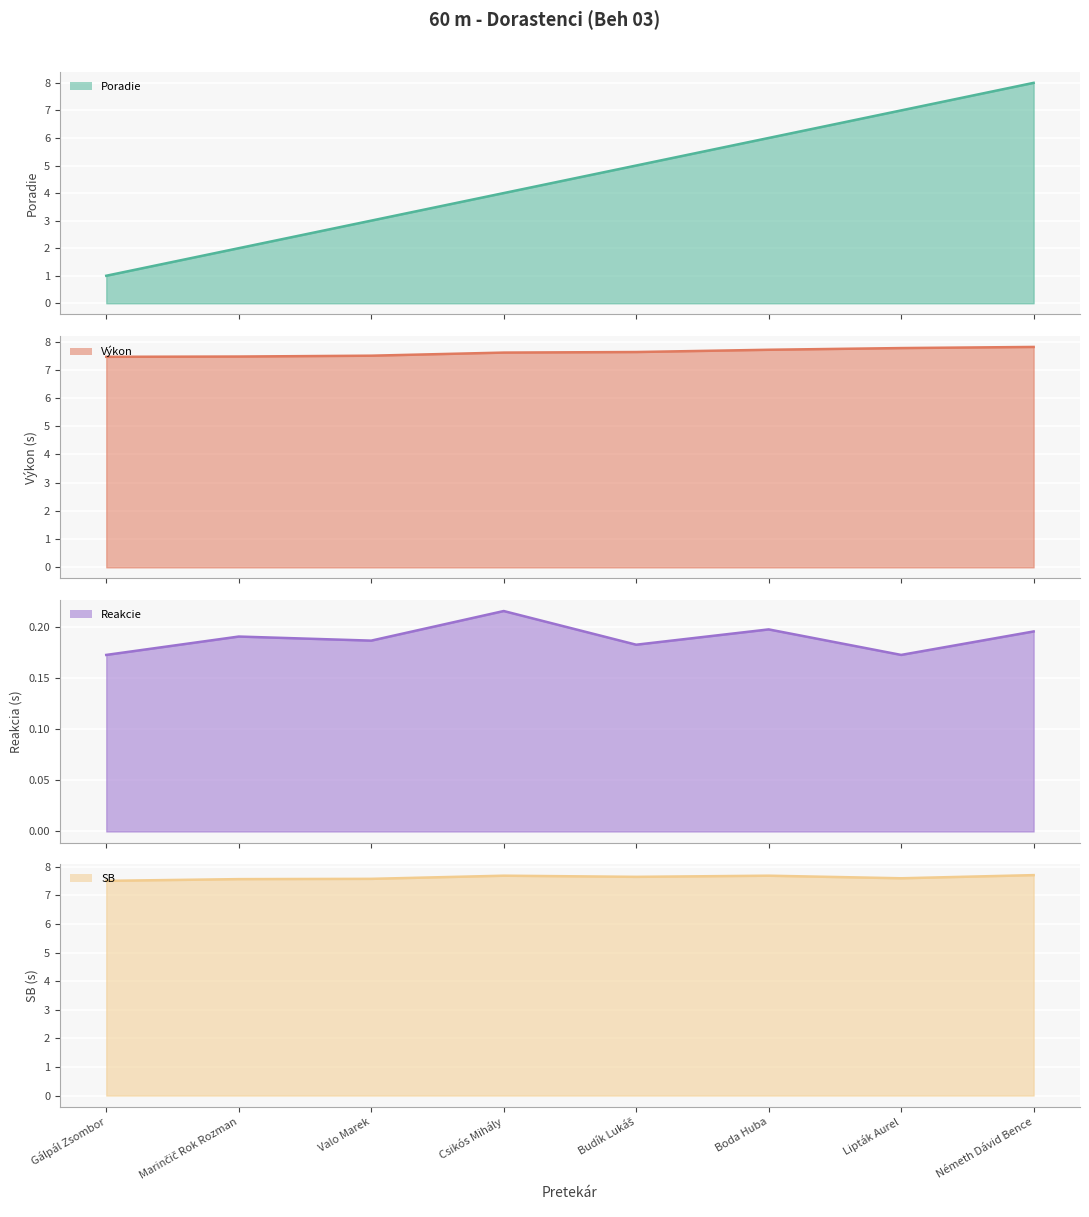

How many times do SB and Poradie cross each other?

1